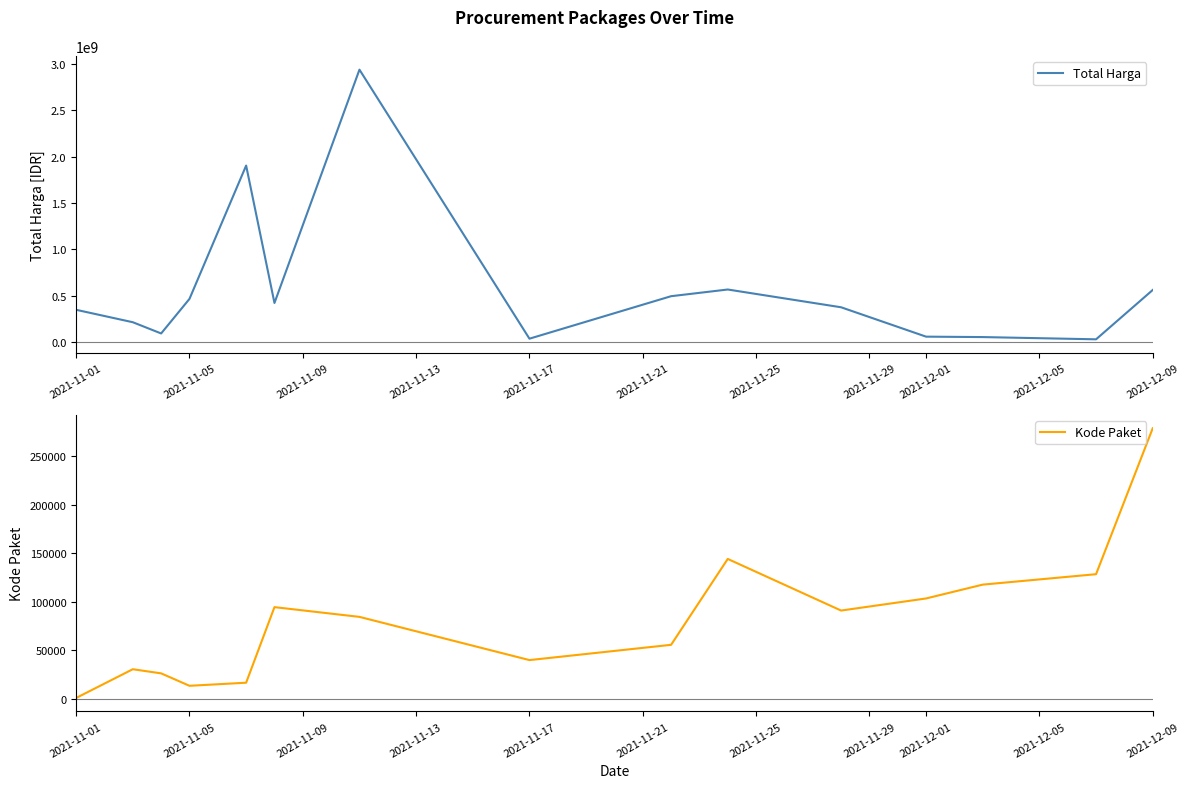

What is the maximum value for Kode Paket?

278693